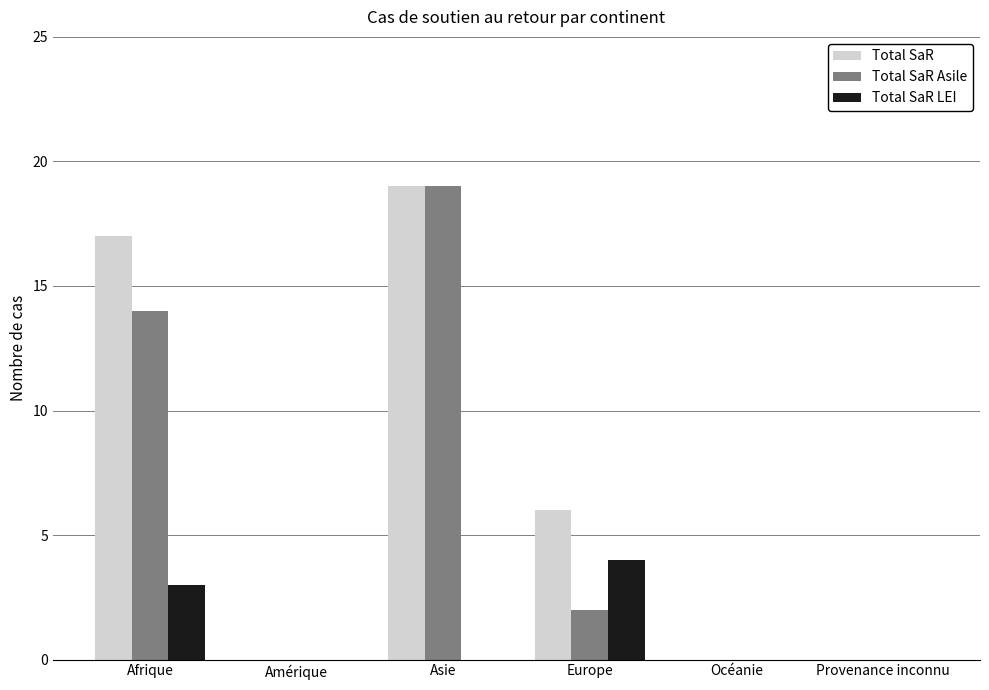

At which category is the sum across all series the highest?

Asie